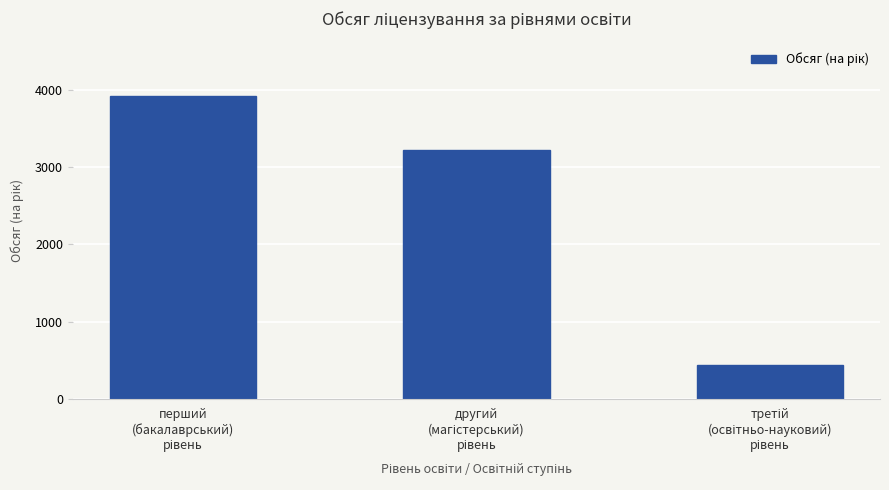

Count the number of categories in the chart.

3